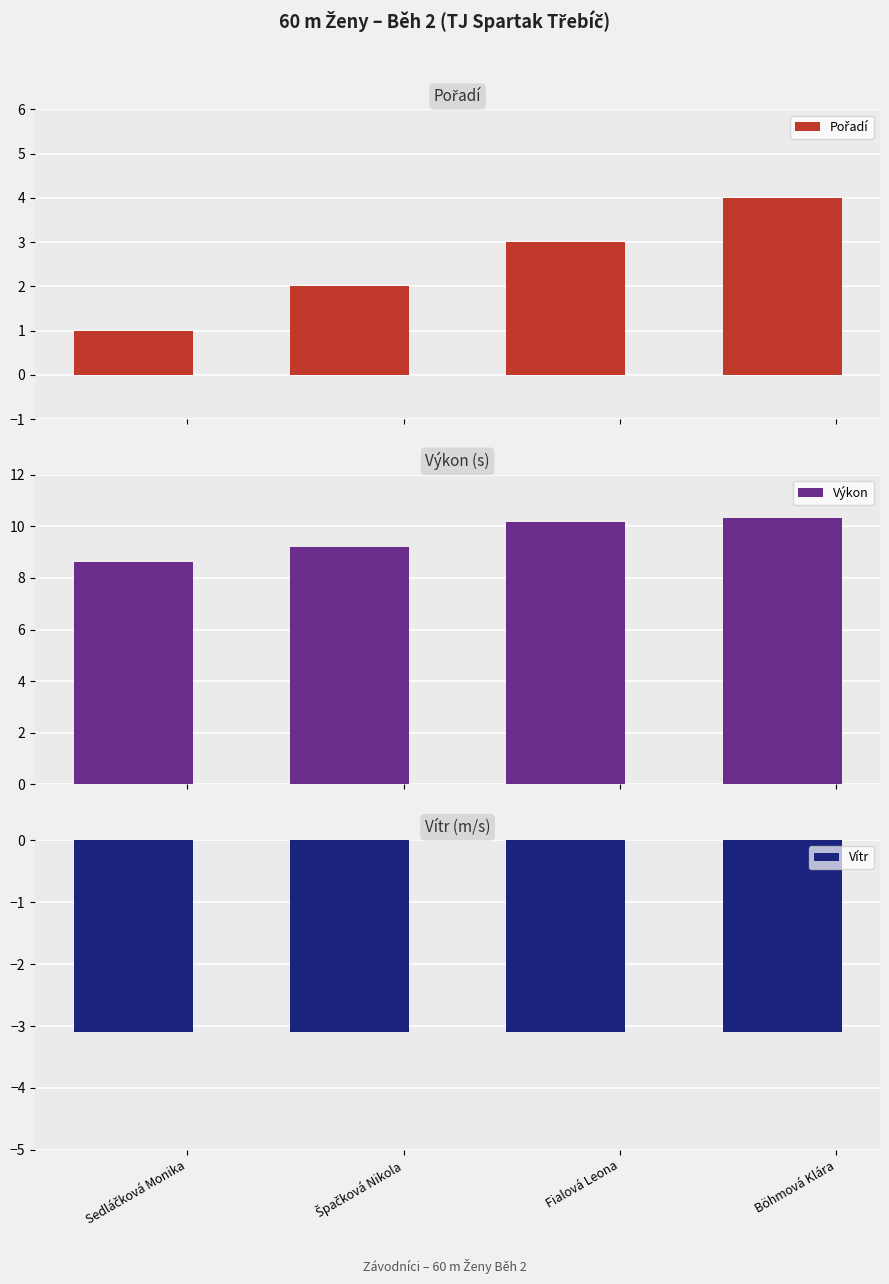

What is the average value of the Pořadí series?

2.5